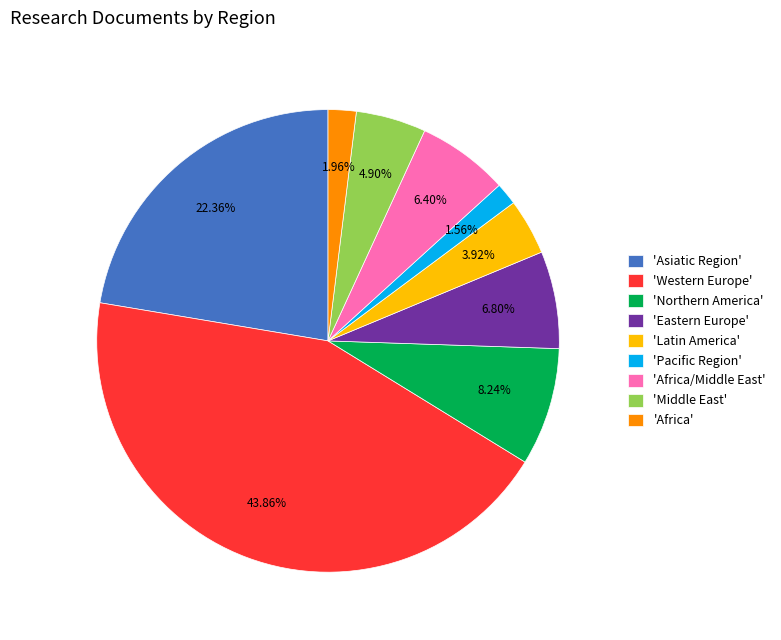

Which slice is the largest?

'Western Europe'